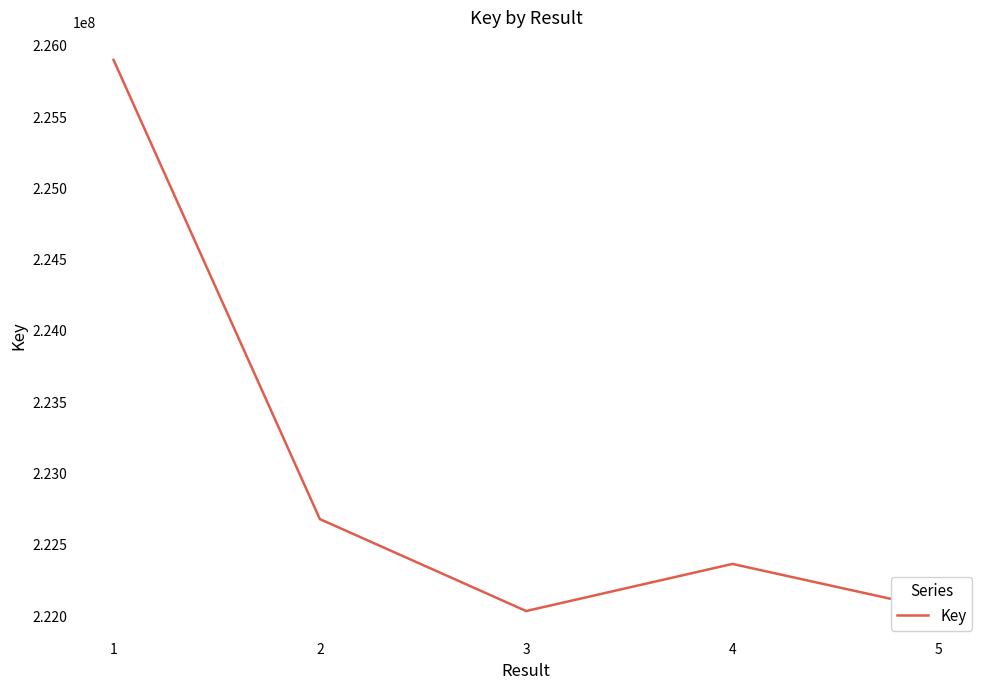

Where is the first local maximum?

4